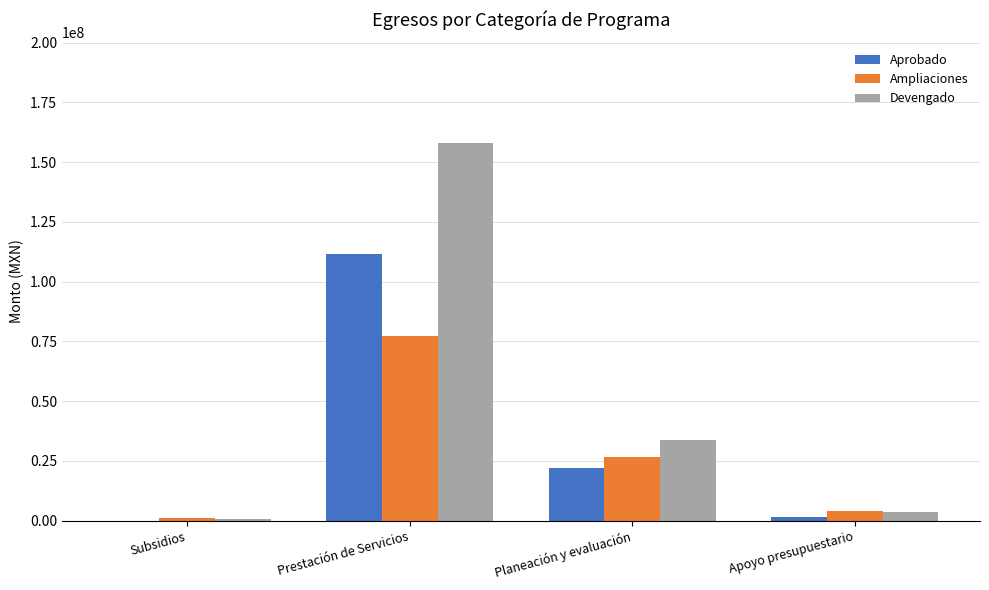

Which category has the highest value across all series?

Prestación de Servicios